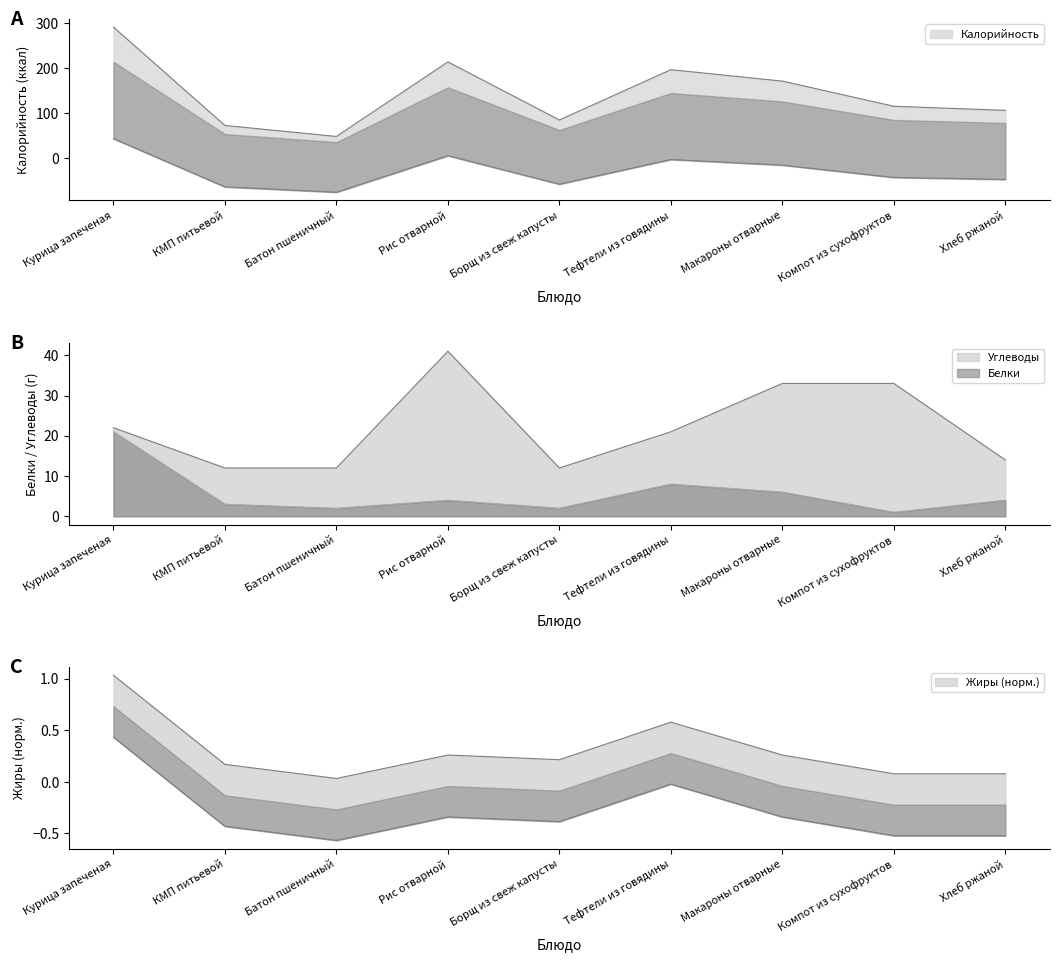

Which has a higher value, Компот из сухофруктов or Борщ из свеж капусты?

Компот из сухофруктов